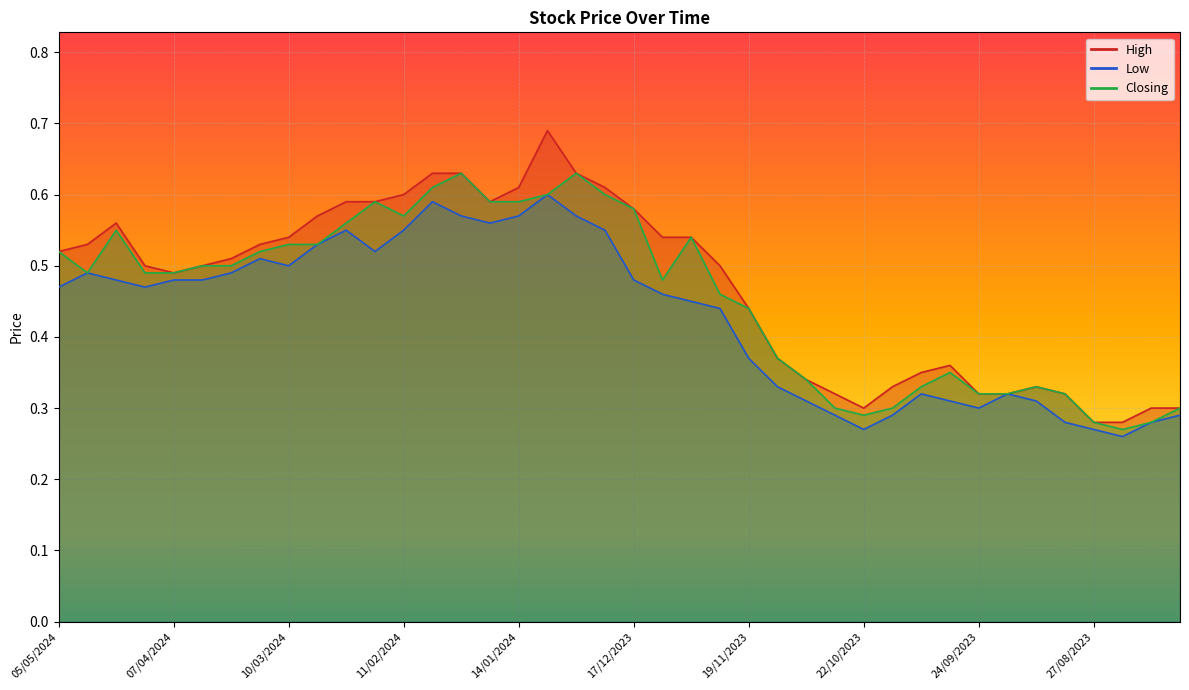

What is the smallest value displayed?

0.3